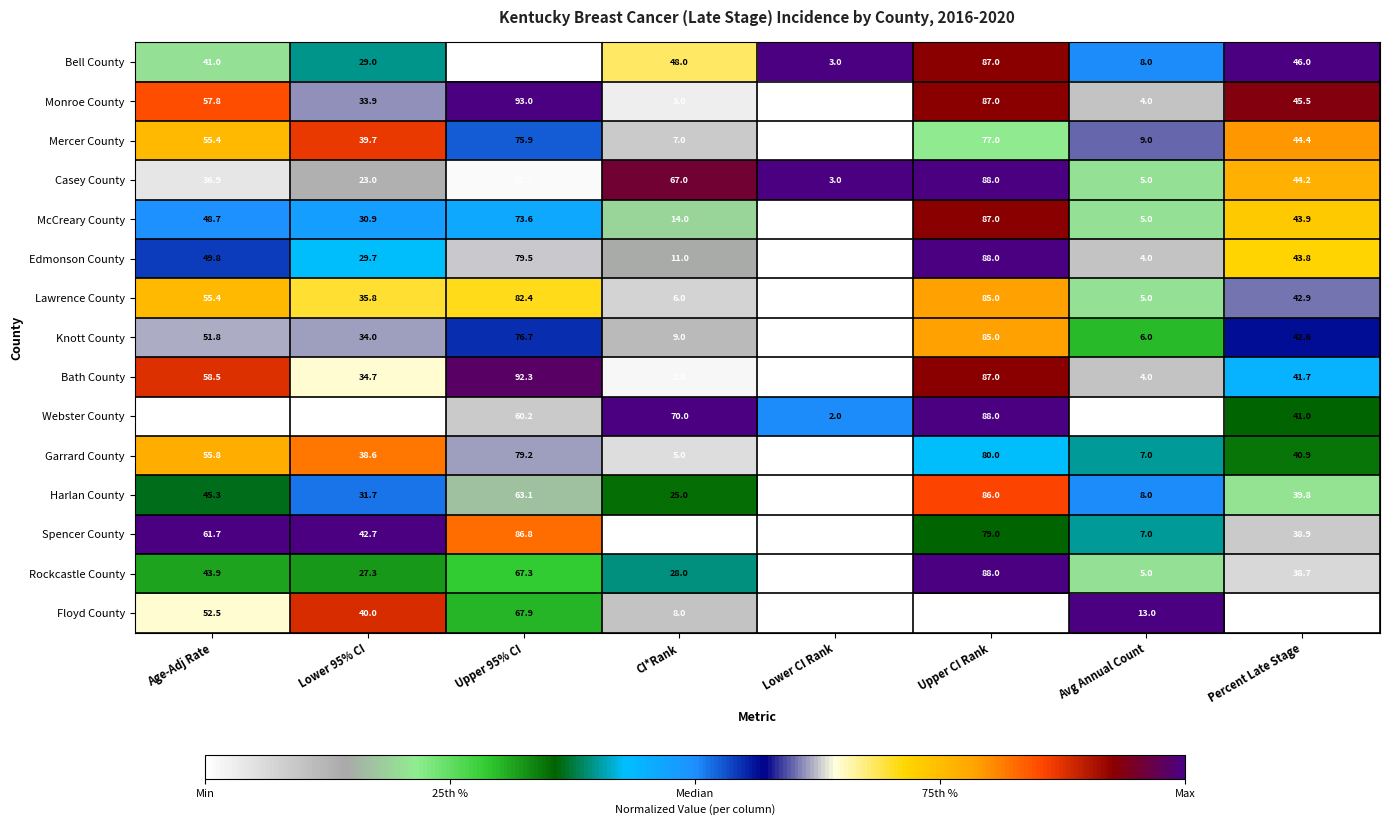

Where does the Webster County series first go above 41?

Upper 95% CI